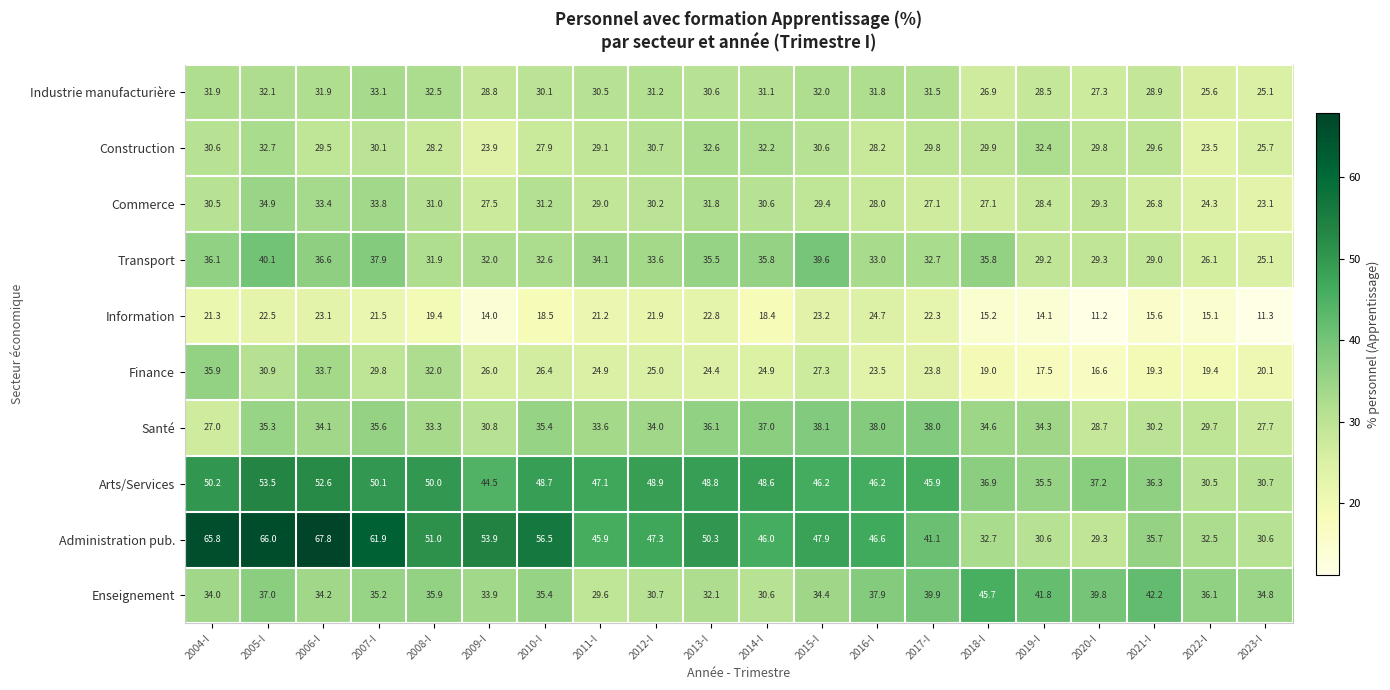

What is the difference between the maximum and minimum values in the Administration pub. series?

38.5